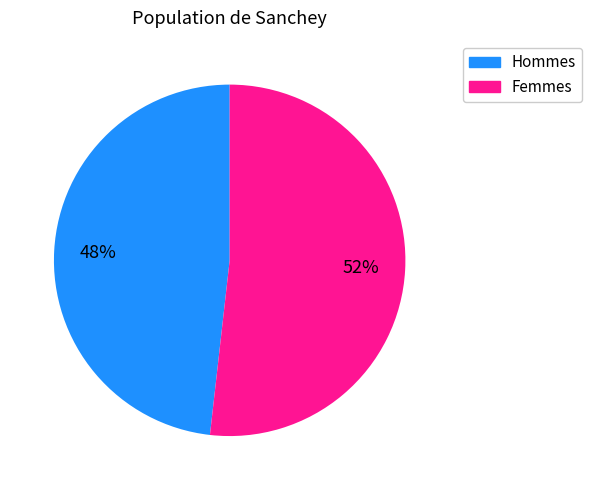

Count the number of slices in the pie.

2